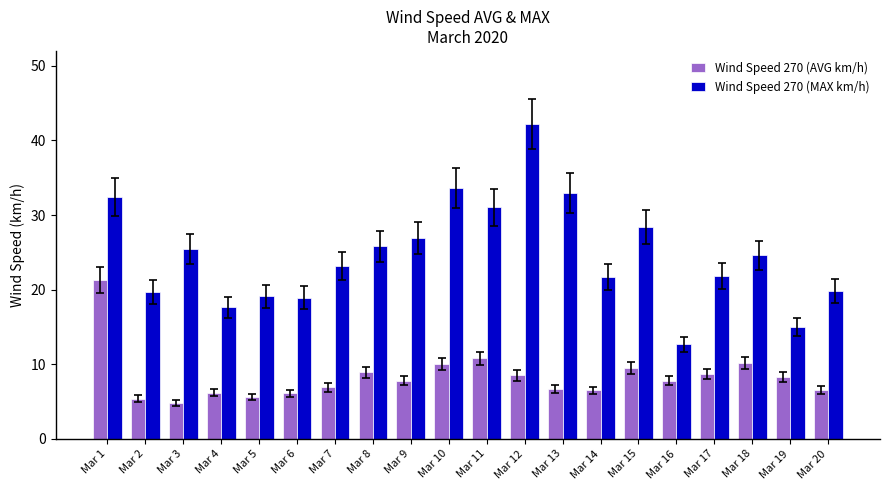

What is the highest value of the Wind Speed 270 (MAX km/h) series?

42.2